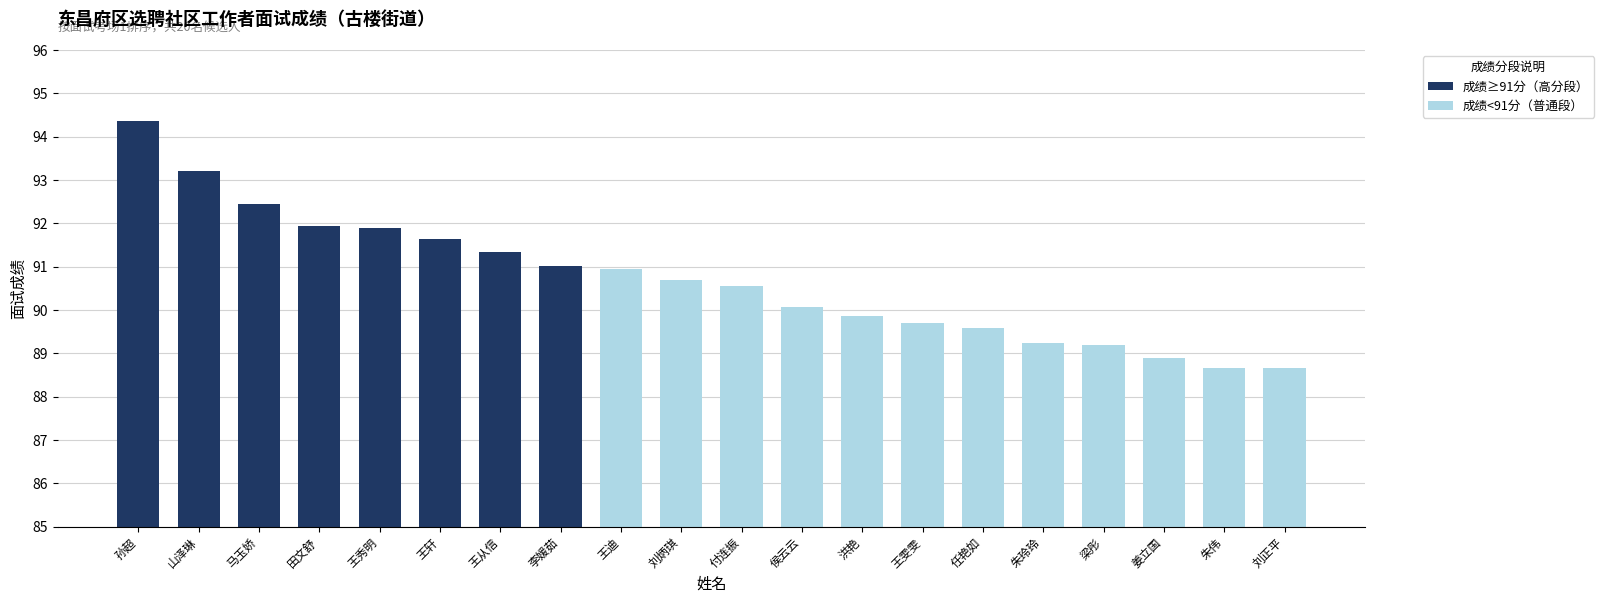

At which label does the data first exceed 90?

孙超